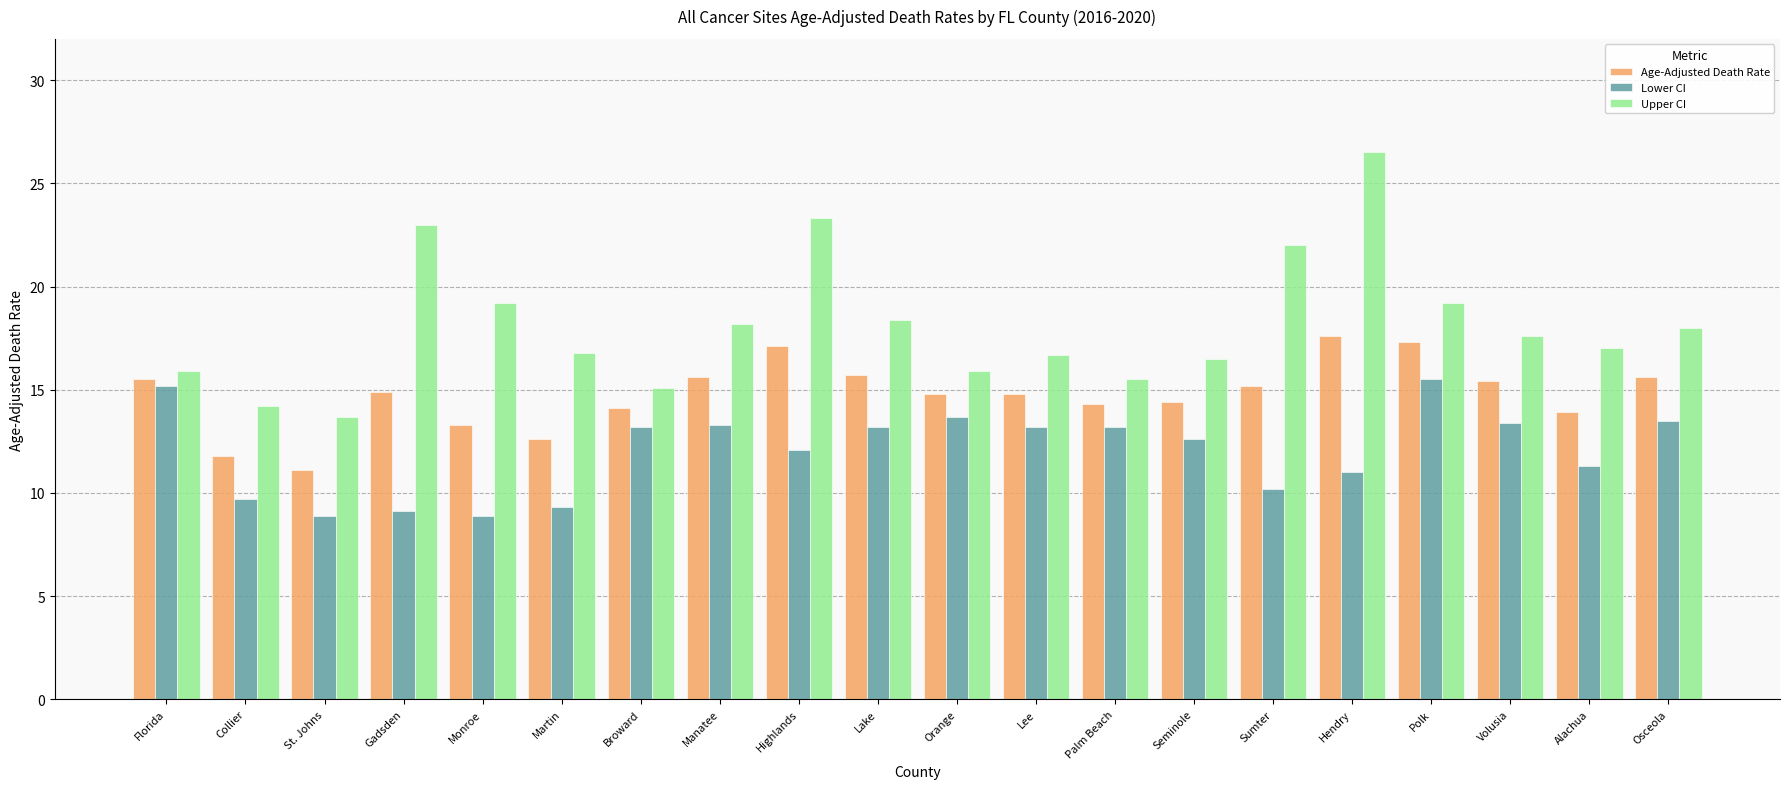

List the series in order of their peak value, lowest first.

Lower CI, Age-Adjusted Death Rate, Upper CI